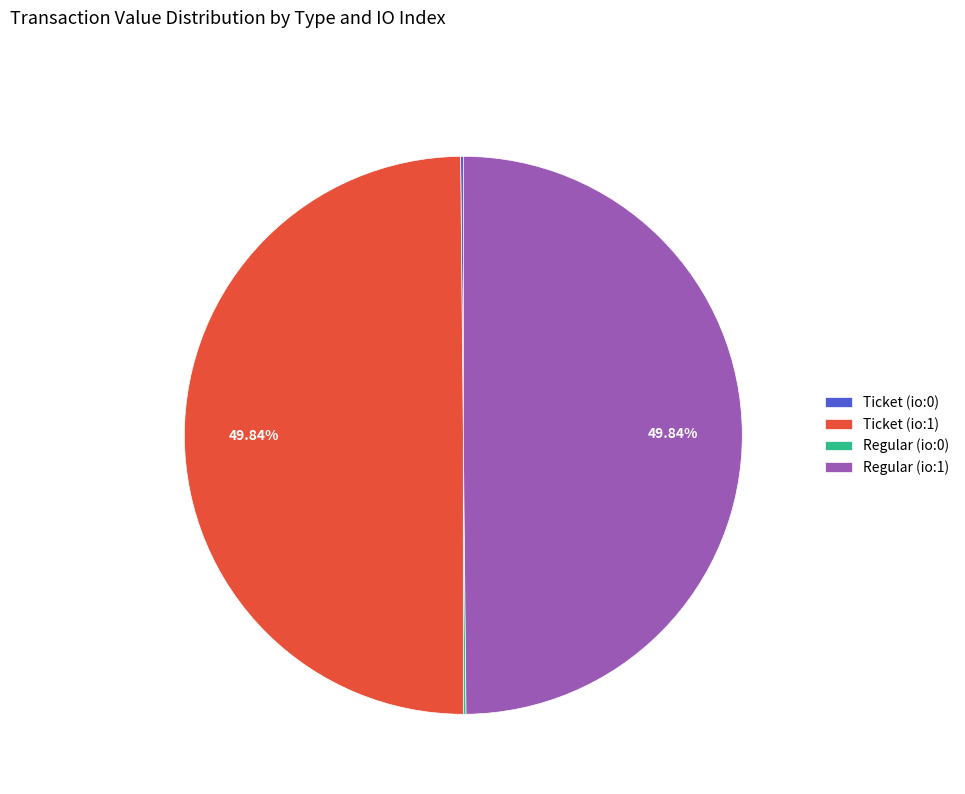

Do Ticket (io:1) and Regular (io:1) together represent more than half of the pie?

Yes